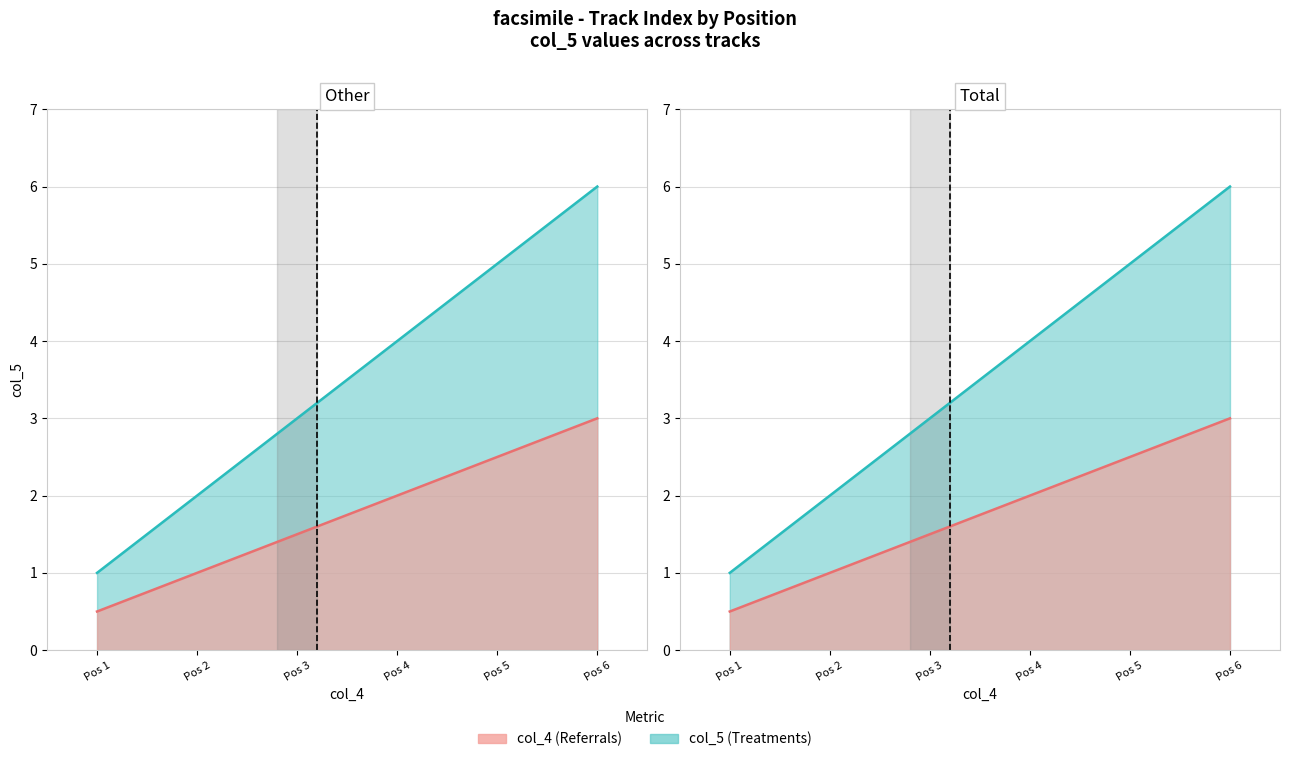

How many data points in col_5 line are less than 4?

3